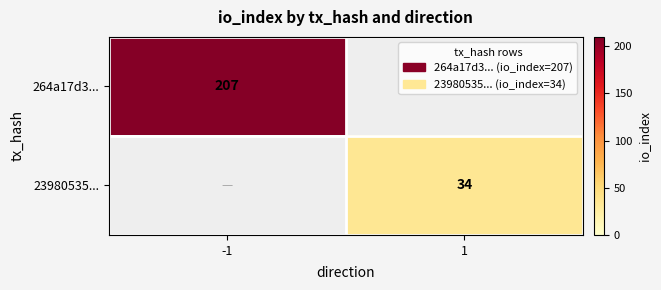

The 23980535... series shows 20 at 1. True or false?

False